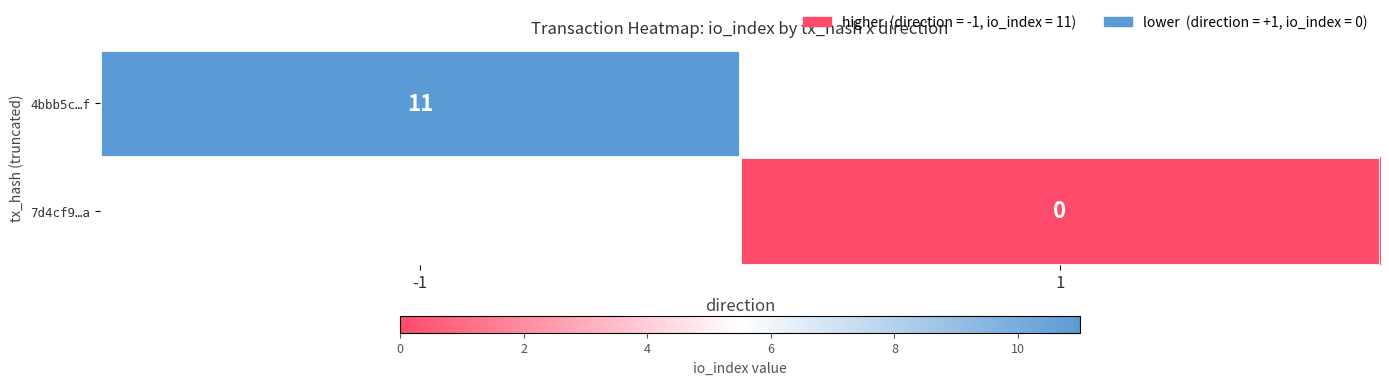

Is the value of 4bbb5c…f at -1 greater than the value of 7d4cf9…a at 1?

Yes